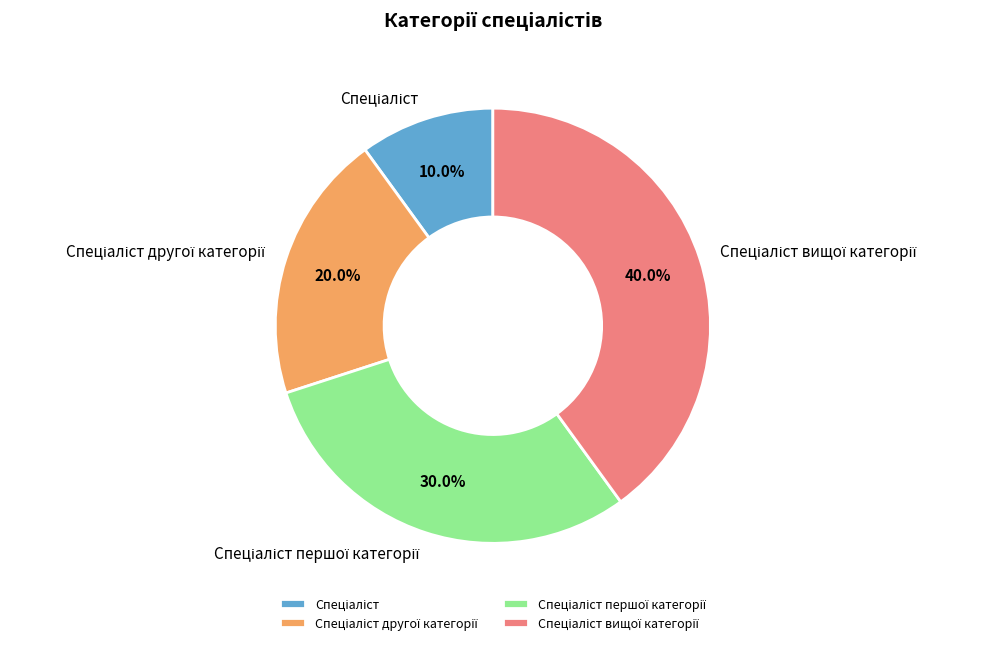

Is there any slice that represents more than half of the pie?

No